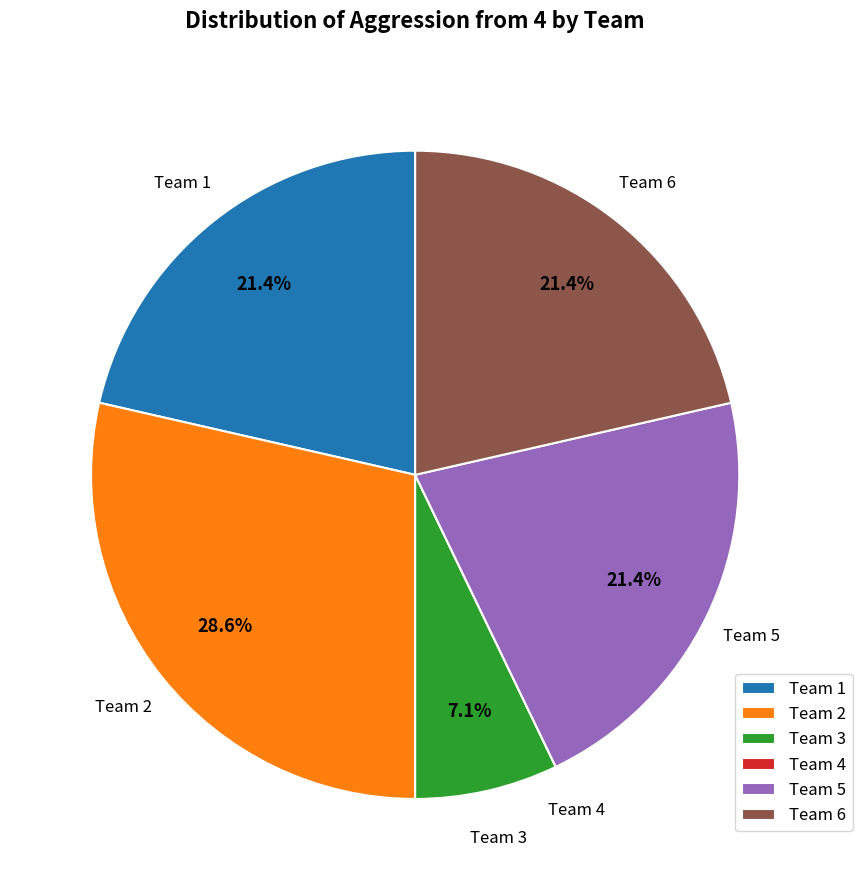

To the nearest percent, what is the combined percentage of Team 6 and Team 2?

50%